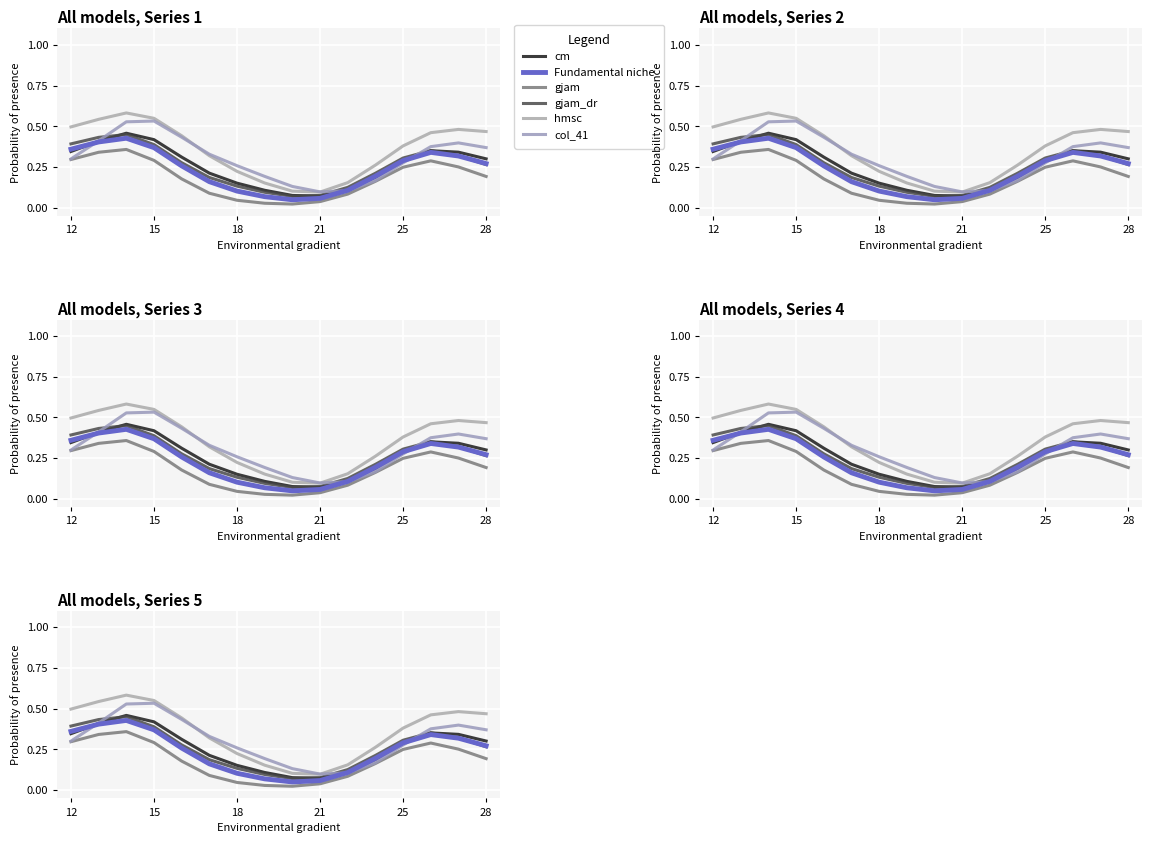

What is the minimum value for Fundamental niche?

0.1